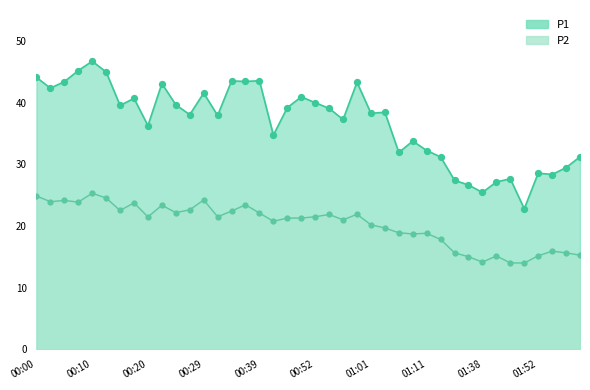

At how many categories does at least one series exceed 44?

4